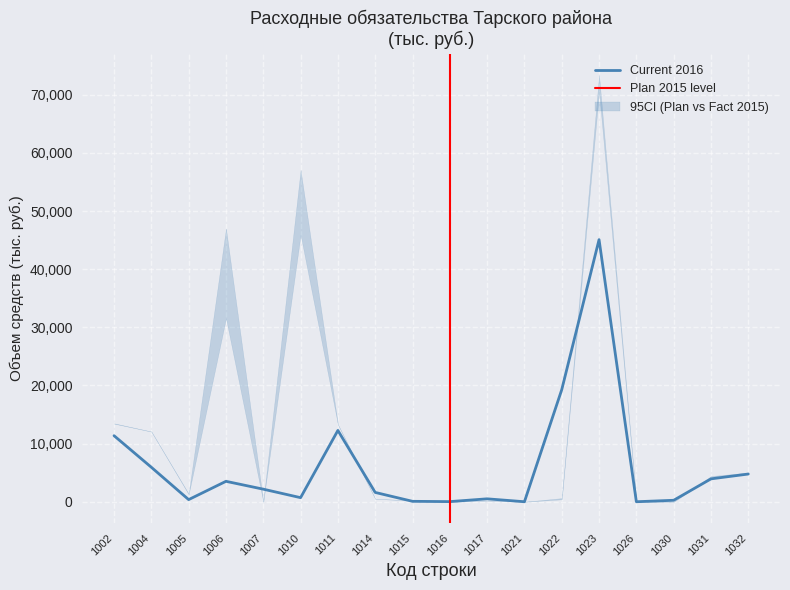

The value of Current 2016 at 1002 is 17510.3. True or false?

False